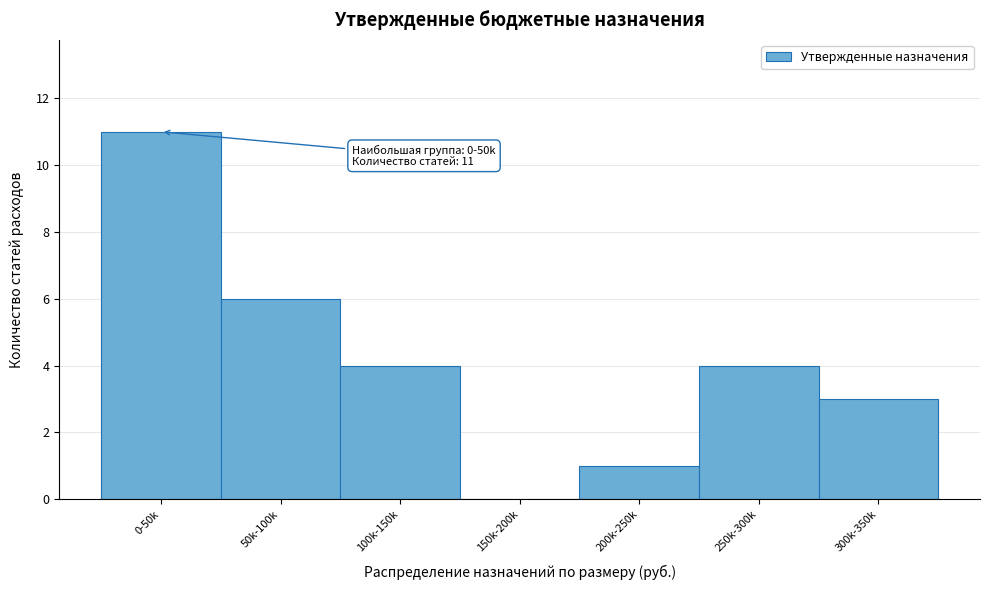

Reading right to left, what are all the values shown in this chart?

300k-350k=3	250k-300k=4	200k-250k=1	150k-200k=0	100k-150k=4	50k-100k=6	0-50k=11